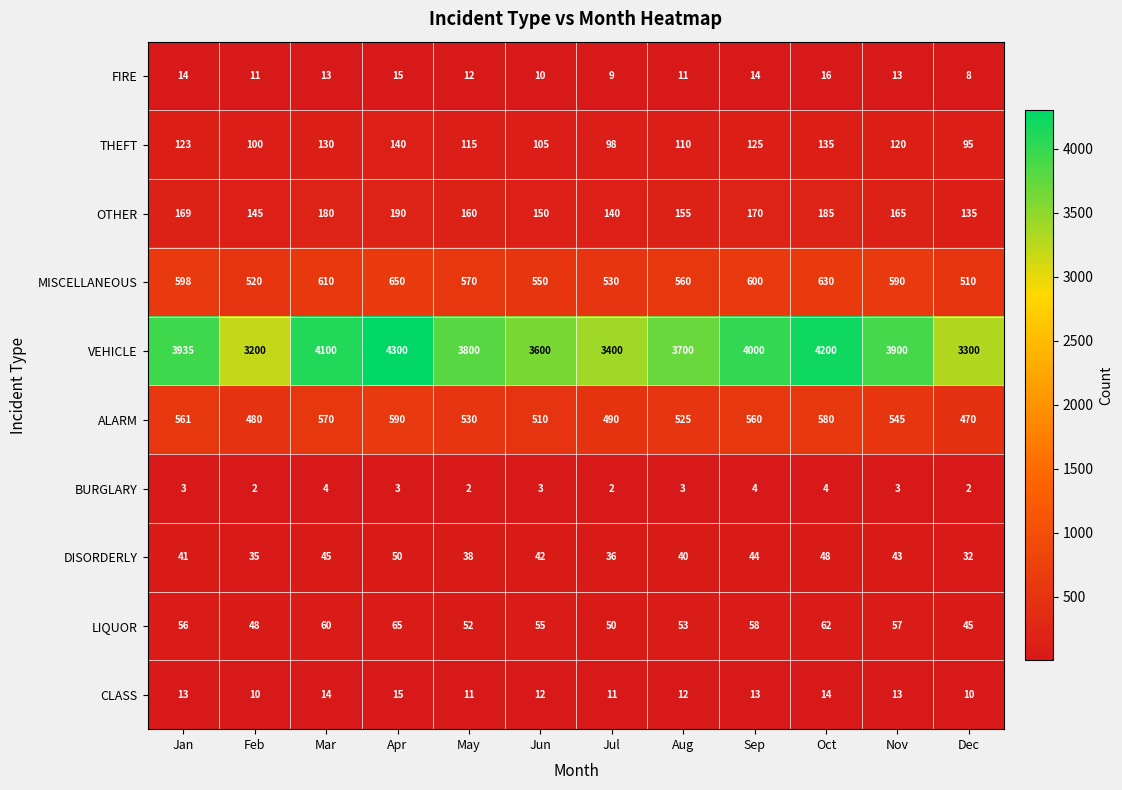

Which series has the largest range (max minus min)?

VEHICLE